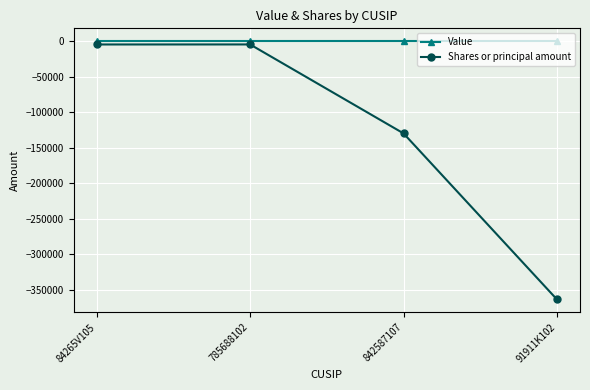

Rank the series by their average value, from highest to lowest.

Value, Shares or principal amount